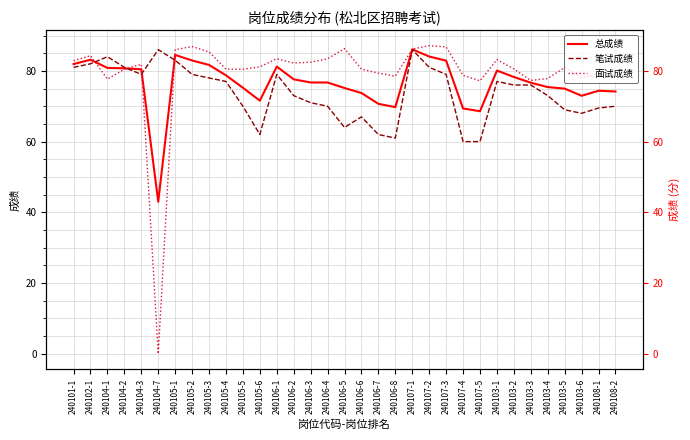

At how many categories does at least one series exceed 14?

33